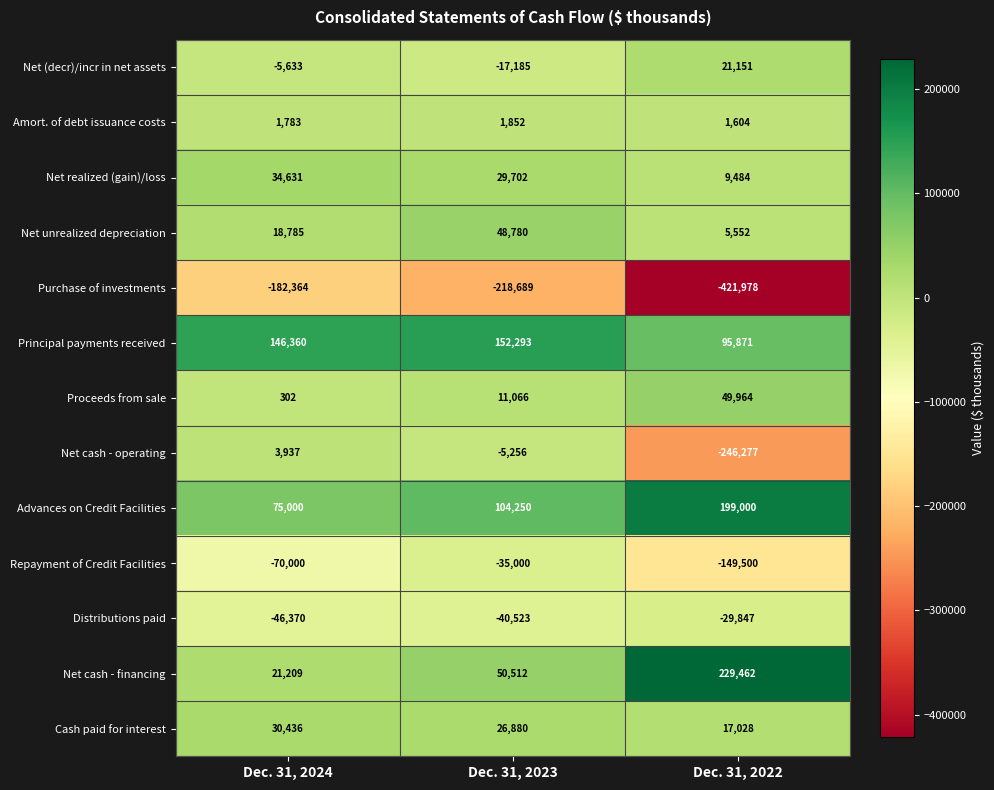

What is the minimum value shown in the chart?

-421978